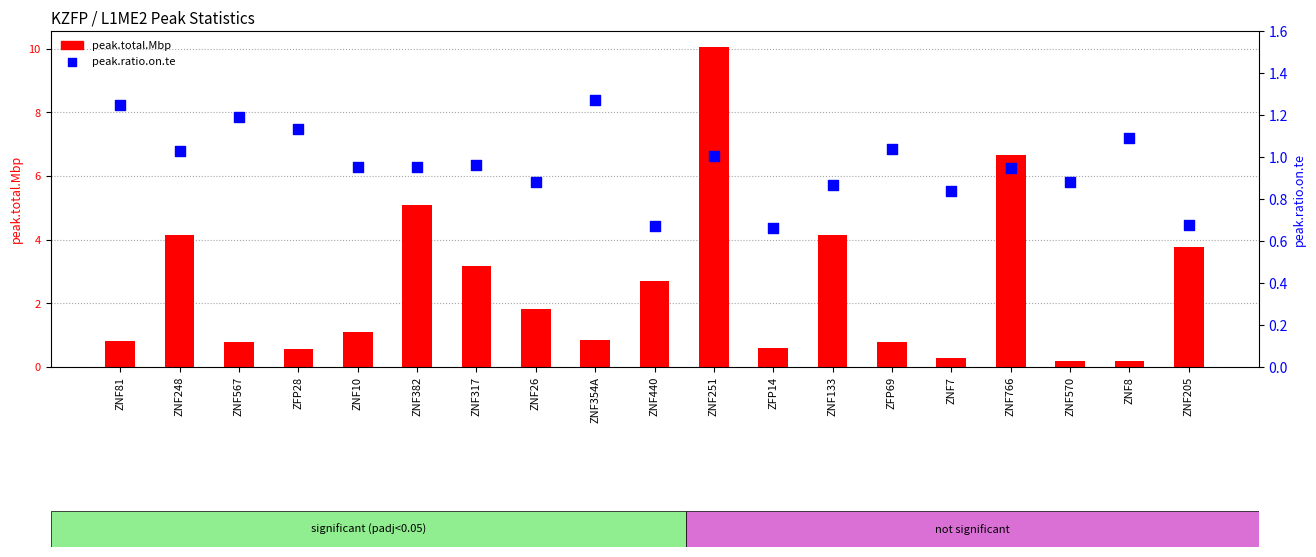

Which series has the largest total across all categories?

peak.total.Mbp